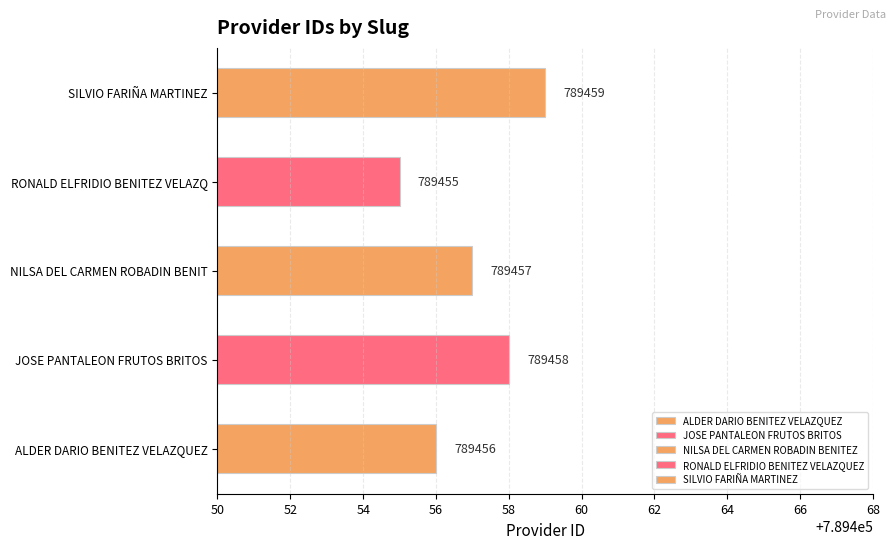

Where is the data nearest to the value 789457?

NILSA DEL CARMEN ROBADIN BENIT